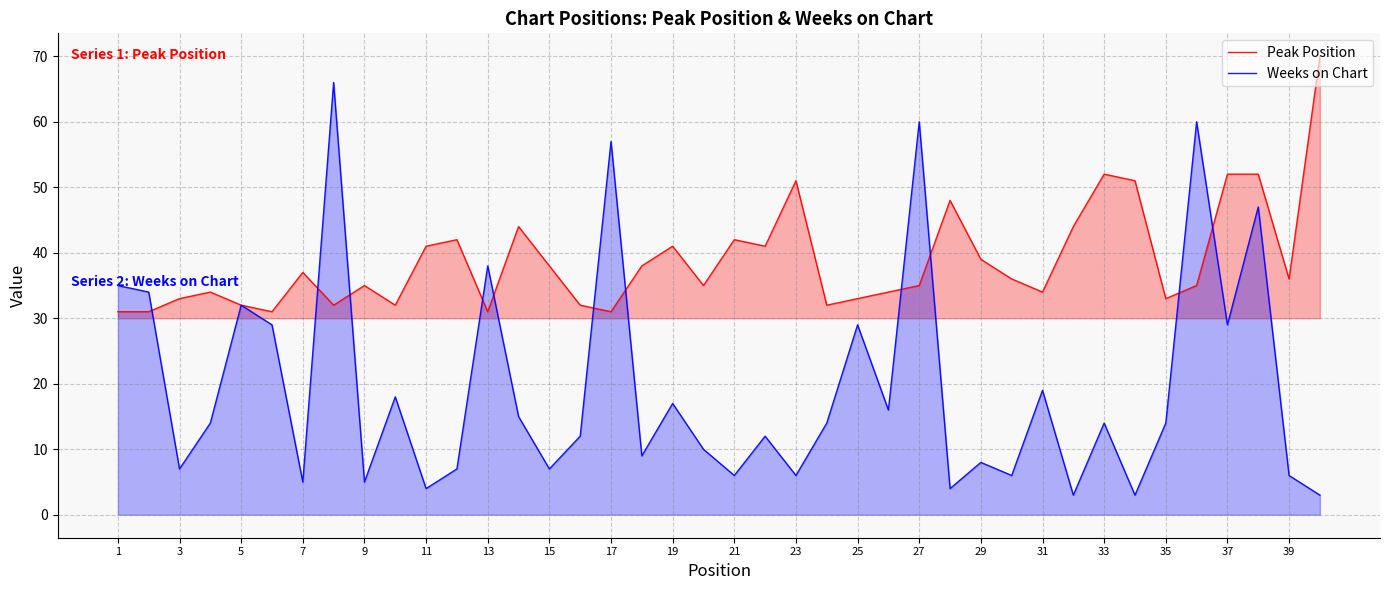

Which series has the widest spread of values?

Weeks on Chart